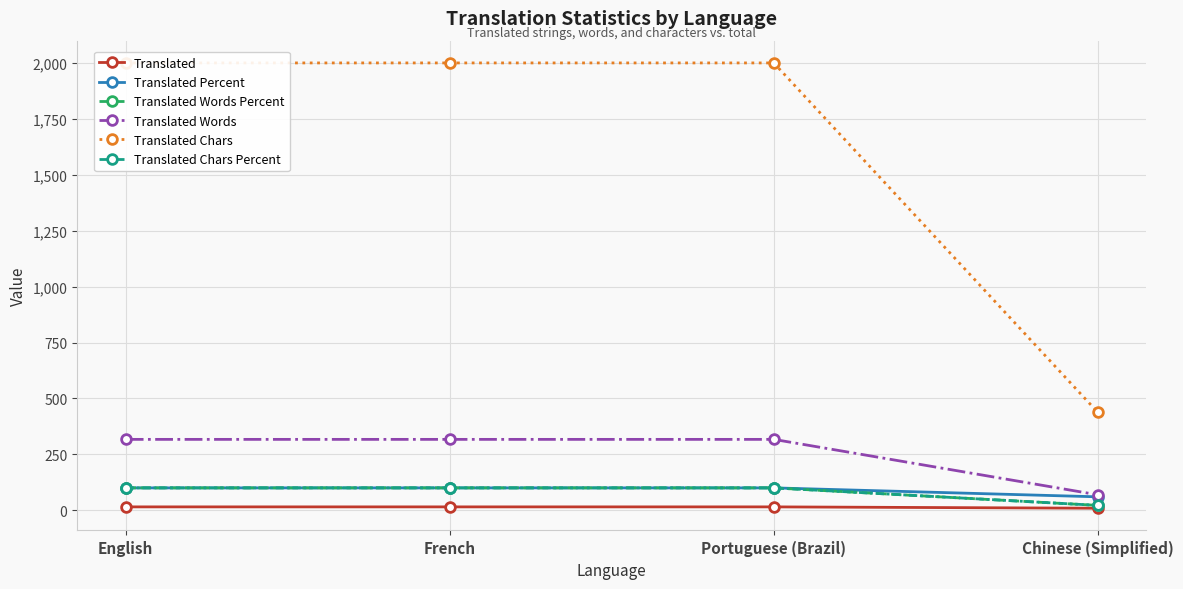

Reading left to right, transcribe all the data shown in this chart.

Translated: 15.0	15.0	15.0	9.0
Translated Percent: 100.0	100.0	100.0	60.0
Translated Words Percent: 100.0	100.0	100.0	21.7
Translated Words: 317.0	317.0	317.0	69.0
Translated Chars: 2001.0	2001.0	2001.0	438.0
Translated Chars Percent: 100.0	100.0	100.0	21.8